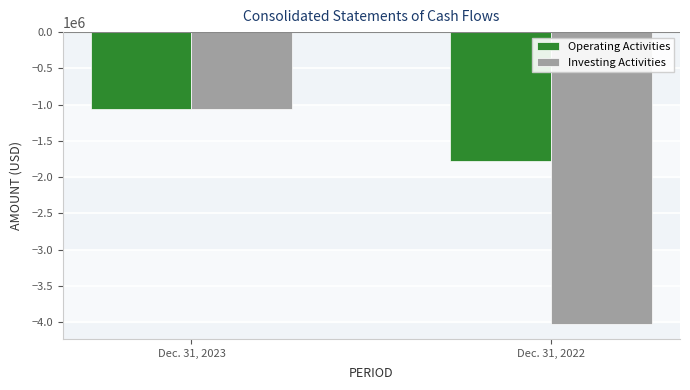

List the series in order of their overall mean, highest first.

Operating Activities, Investing Activities